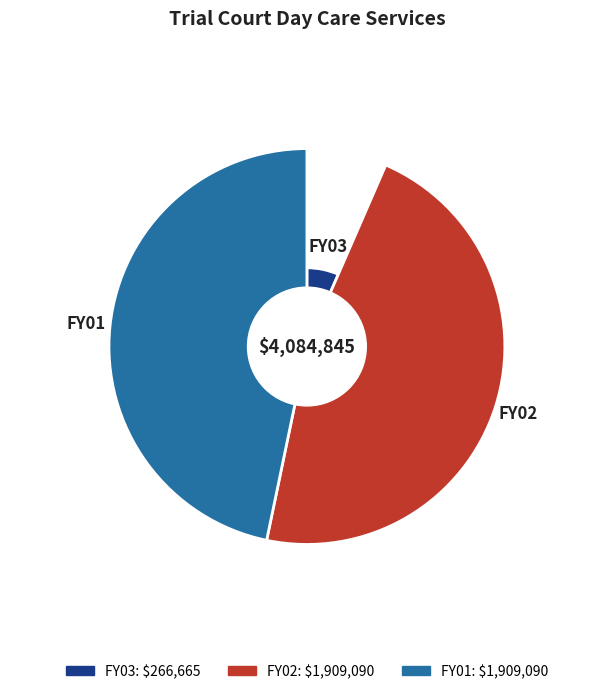

What is the ratio of the value at FY01 to the value at FY02?

1.0